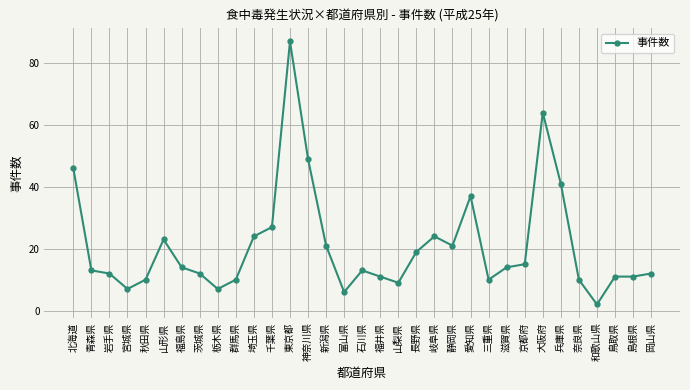

What is the label of the 27th point from the left?

大阪府